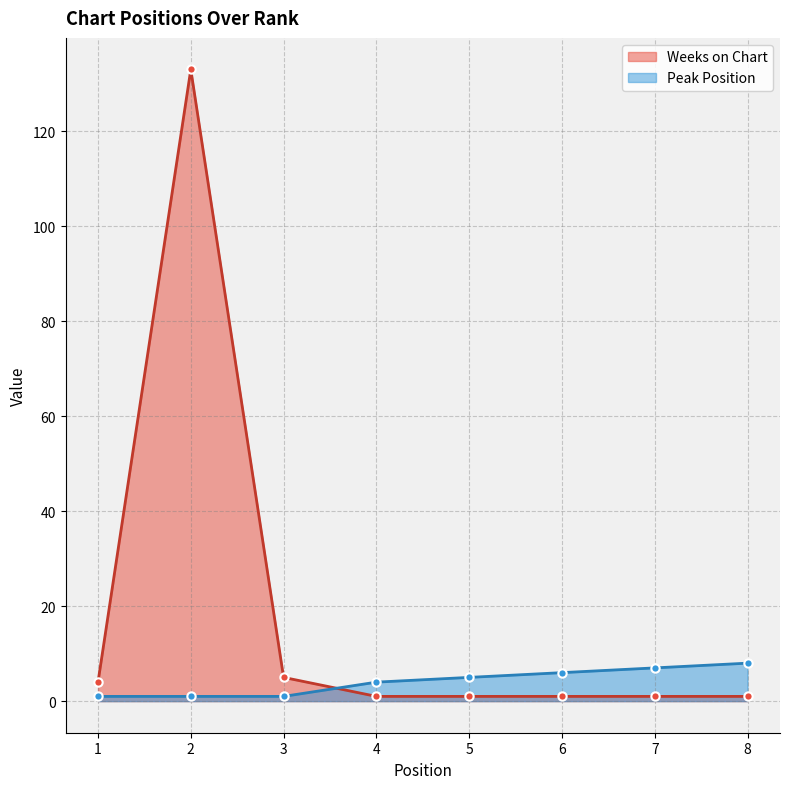

Which series ends up on top after the final intersection of Peak Position and Weeks on Chart?

Peak Position